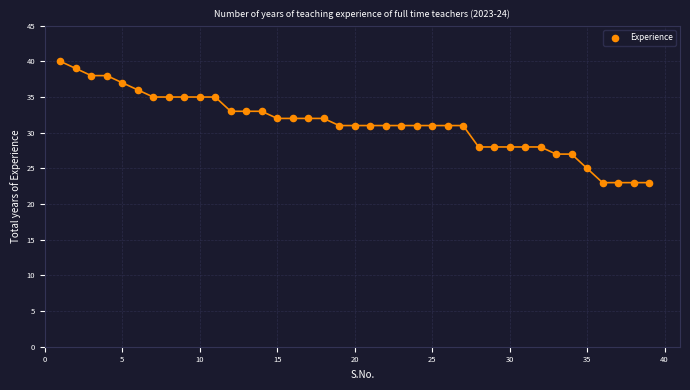

What is the range of X values (max minus min)?

38